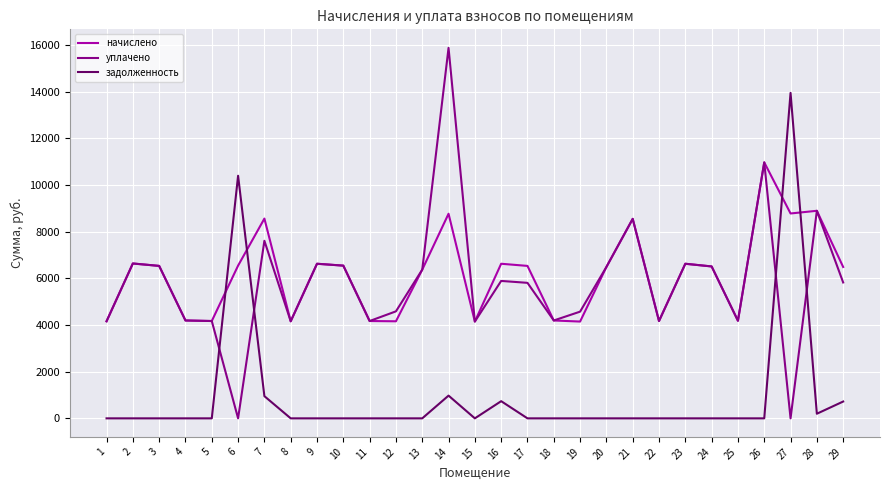

Is it true that начислено equals 4147.2 at 19?

True